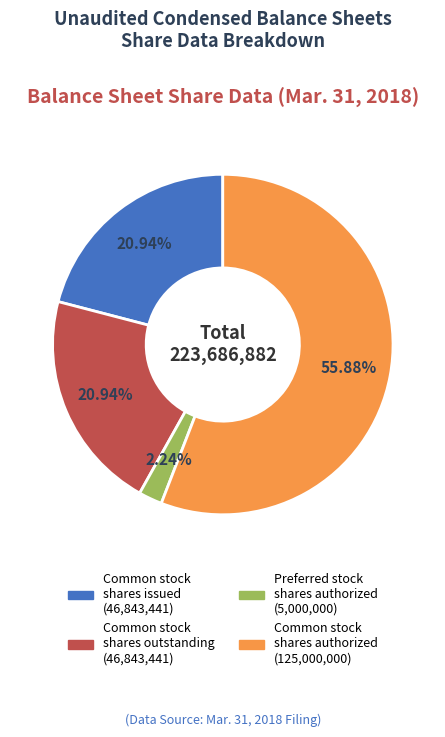

Does any single category account for the majority?

Yes